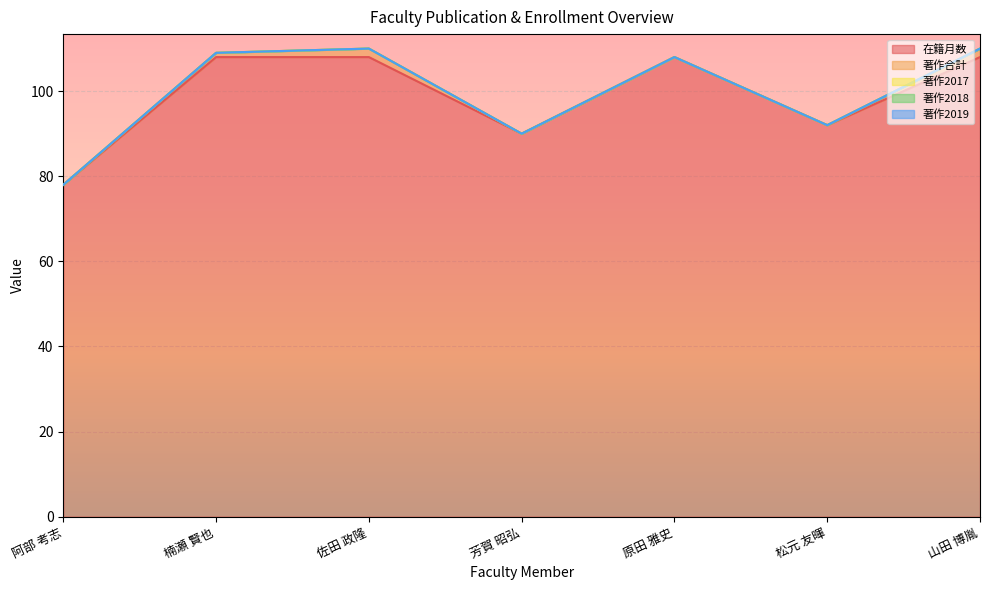

Which series has the widest spread of values?

在籍月数